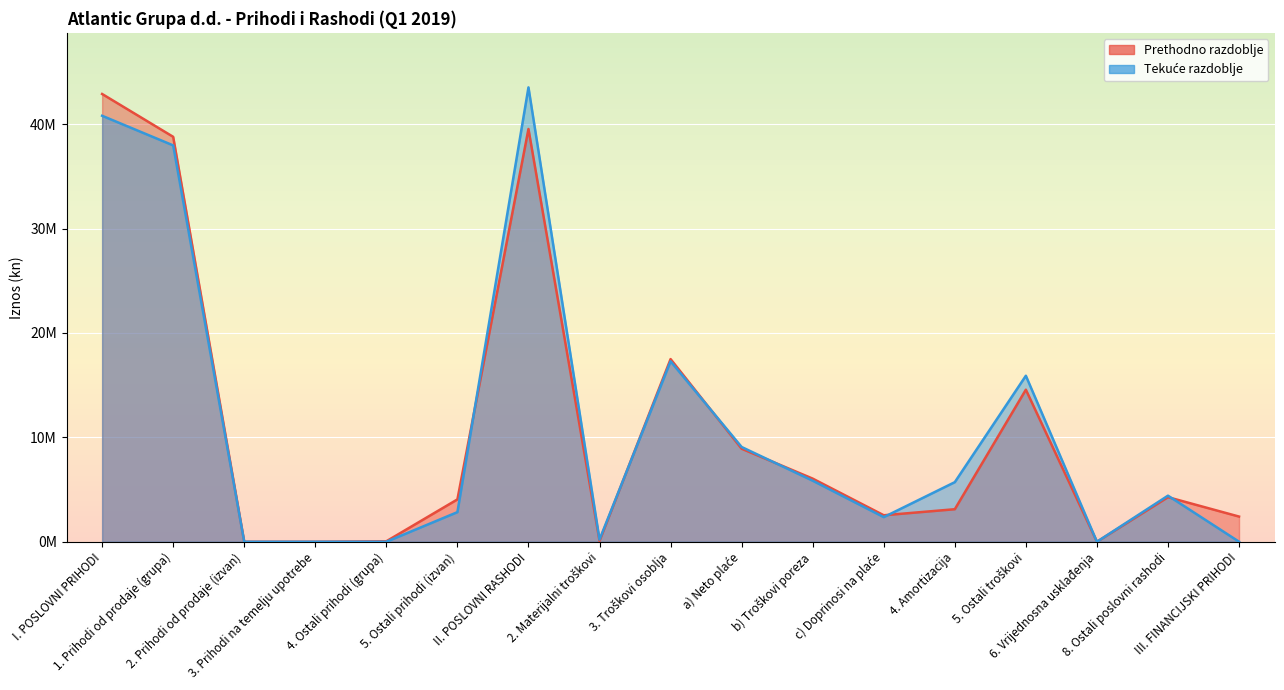

Between 2. Prihodi od prodaje (izvan) and c) Doprinosi na plaće, which series saw the biggest shift?

Prethodno razdoblje